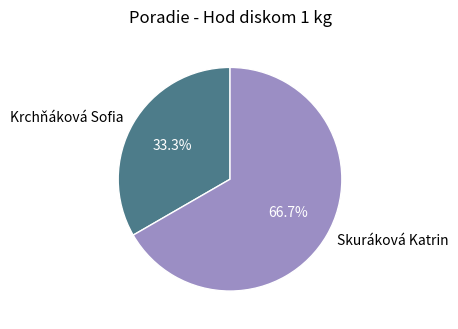

What portion of the pie excludes Krchňáková Sofia?

66.7%